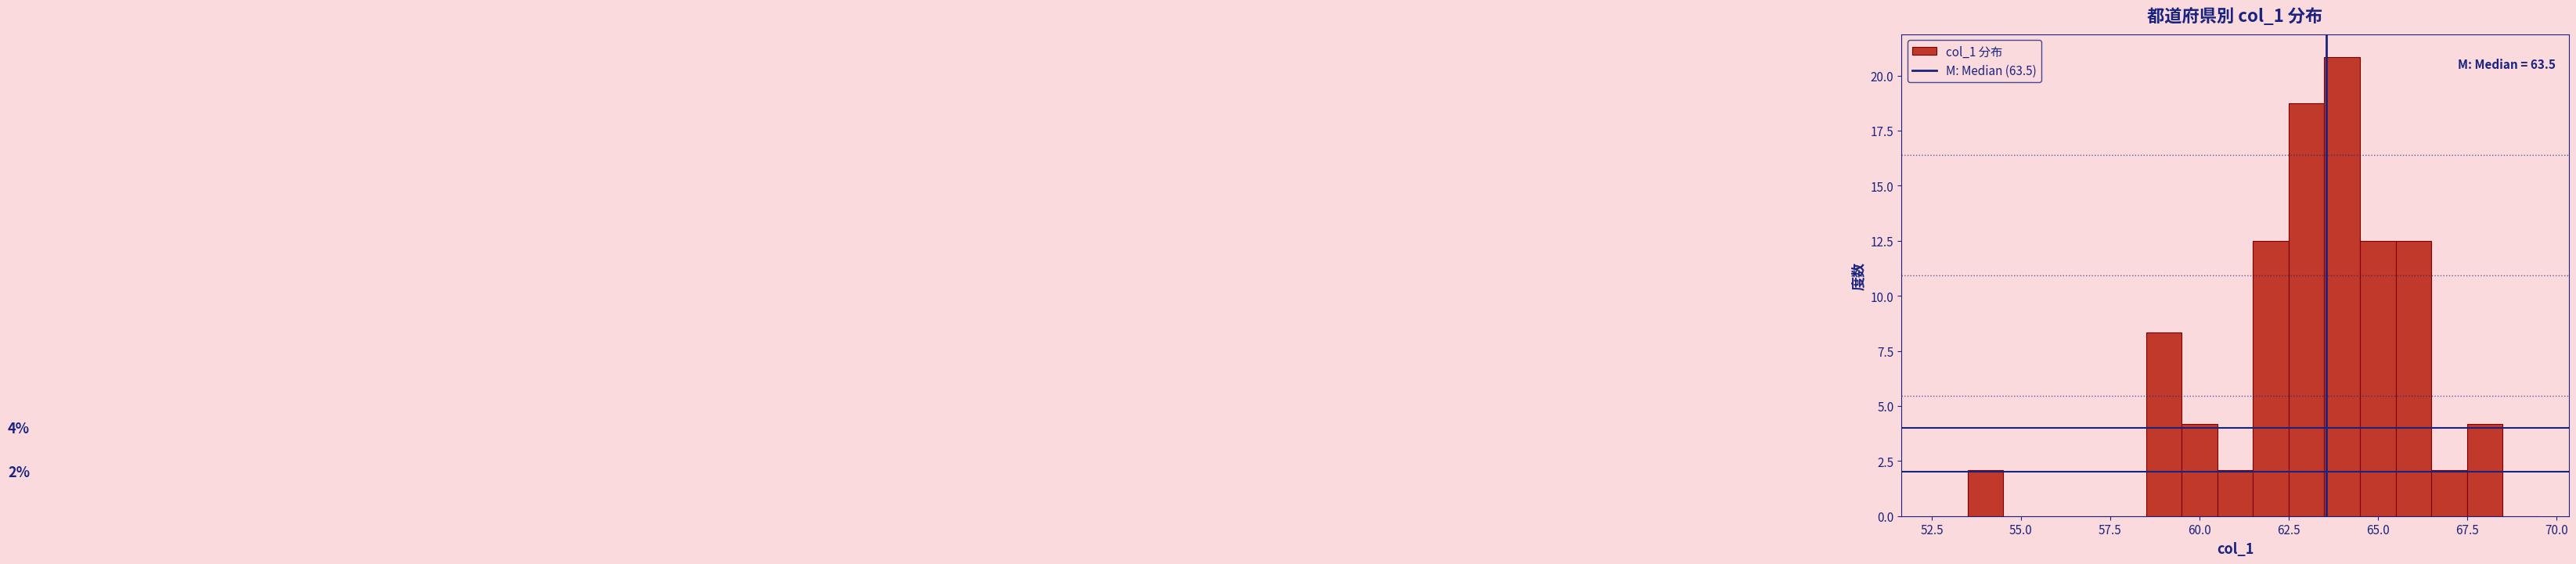

Read against the x-axis, roughly where is the centre of the tallest bar?

64.0